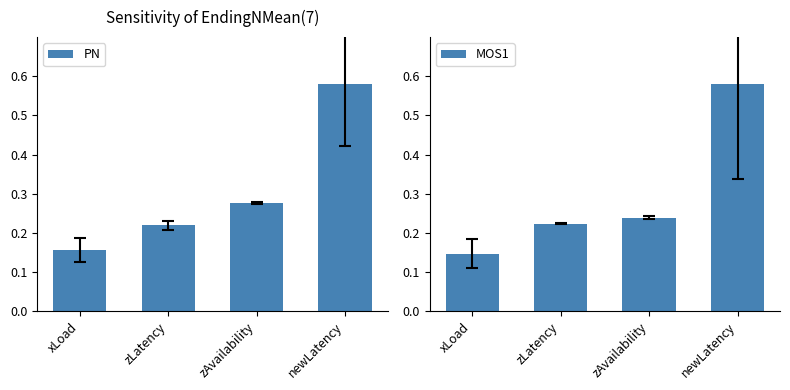

What is the sum of the PN values at zLatency and newLatency?

0.8